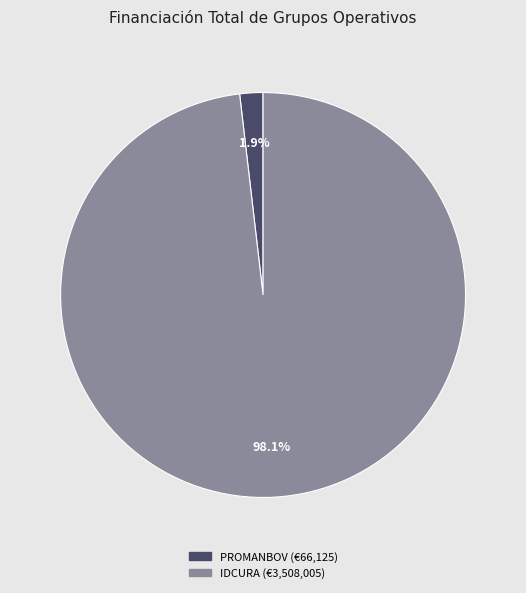

Is there any slice that represents more than half of the pie?

Yes